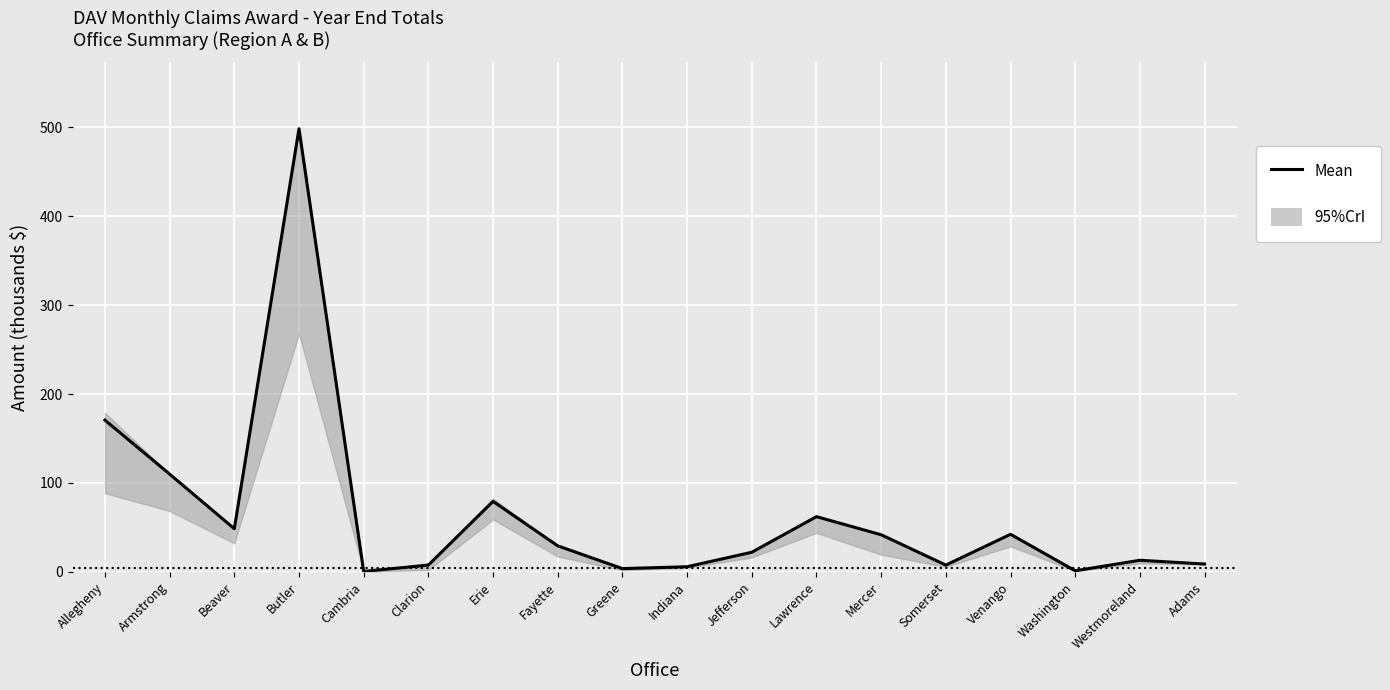

At which category does the chart reach its peak across all series?

Butler